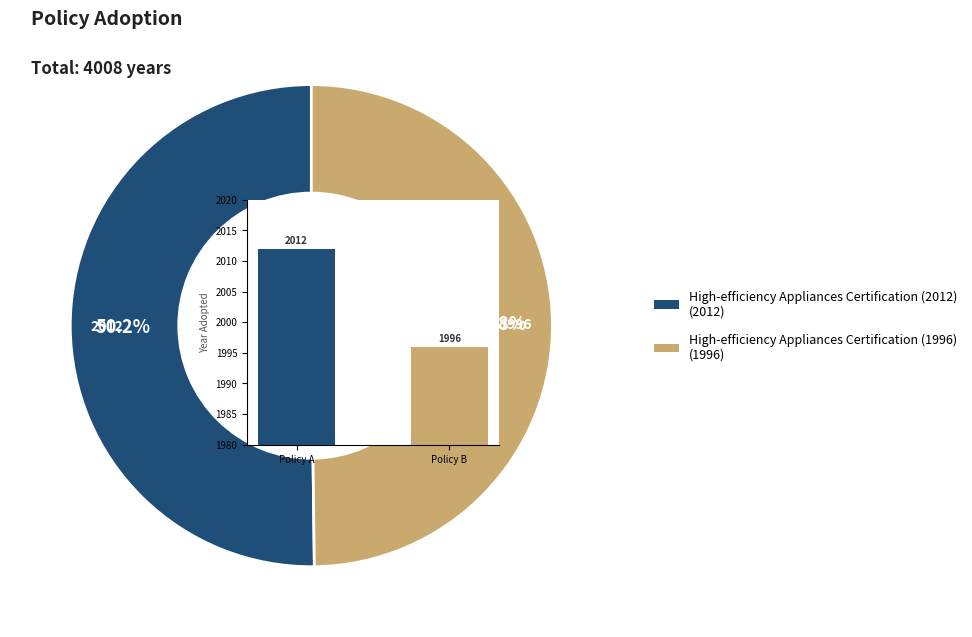

Which slice is the smallest?

High-efficiency Appliances Certification (1996)